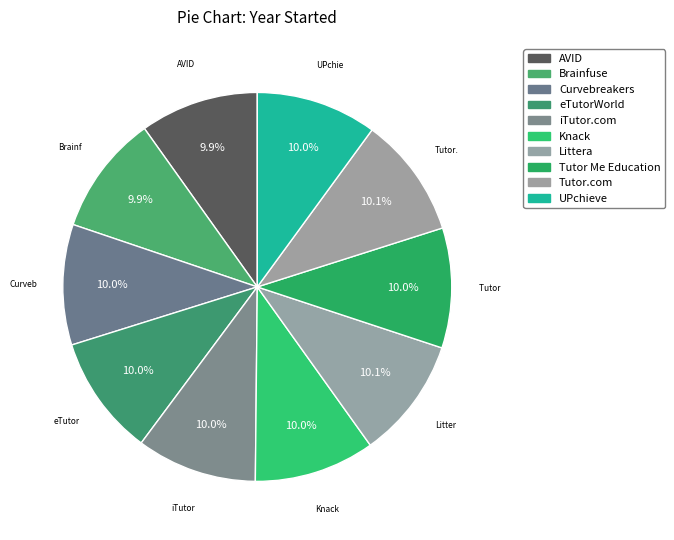

Count the number of slices in the pie.

10